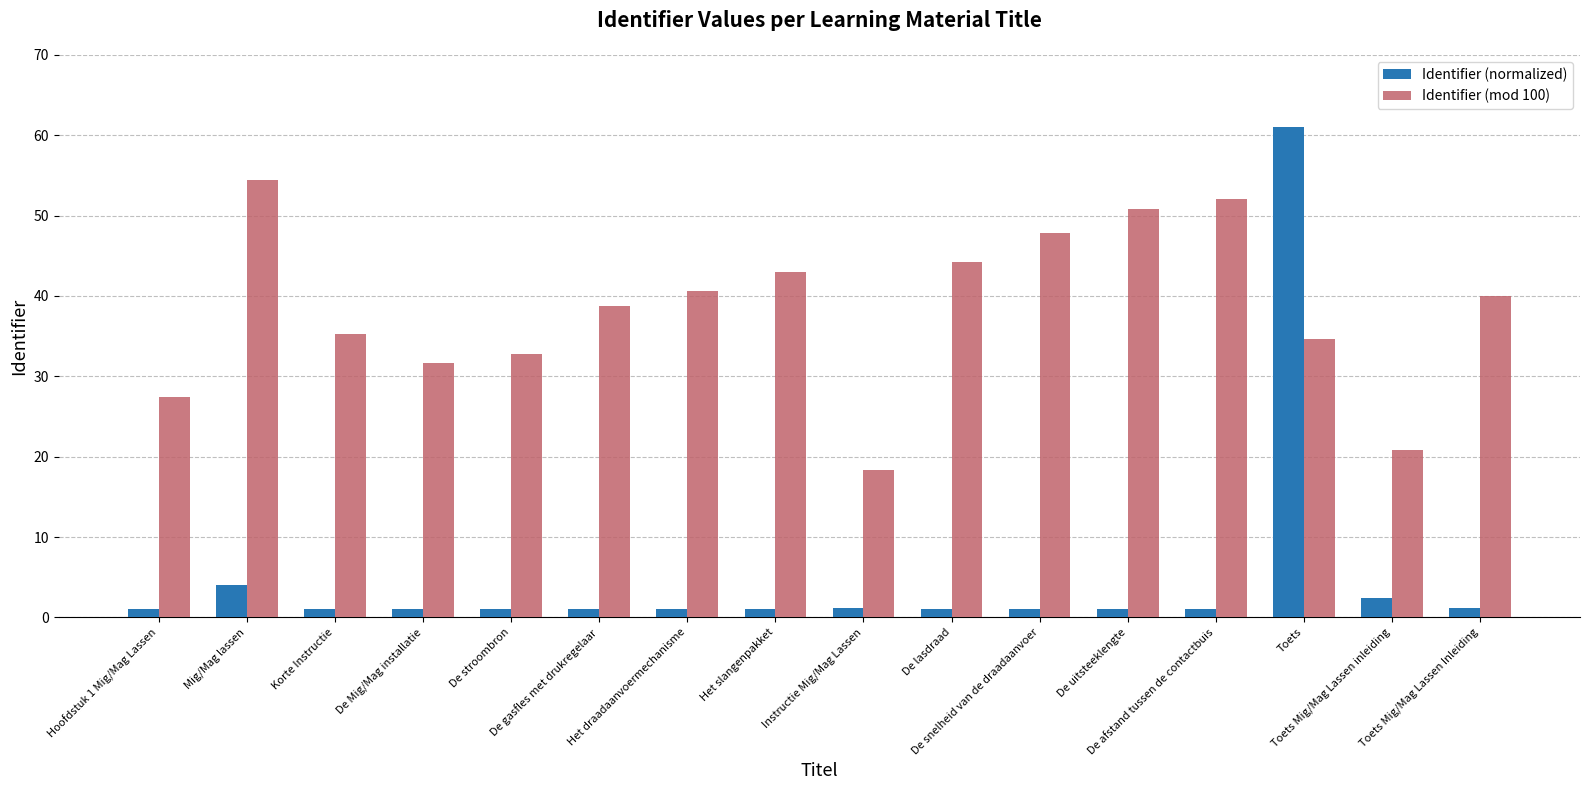

What is the maximum value for Identifier (mod 100)?

54.4